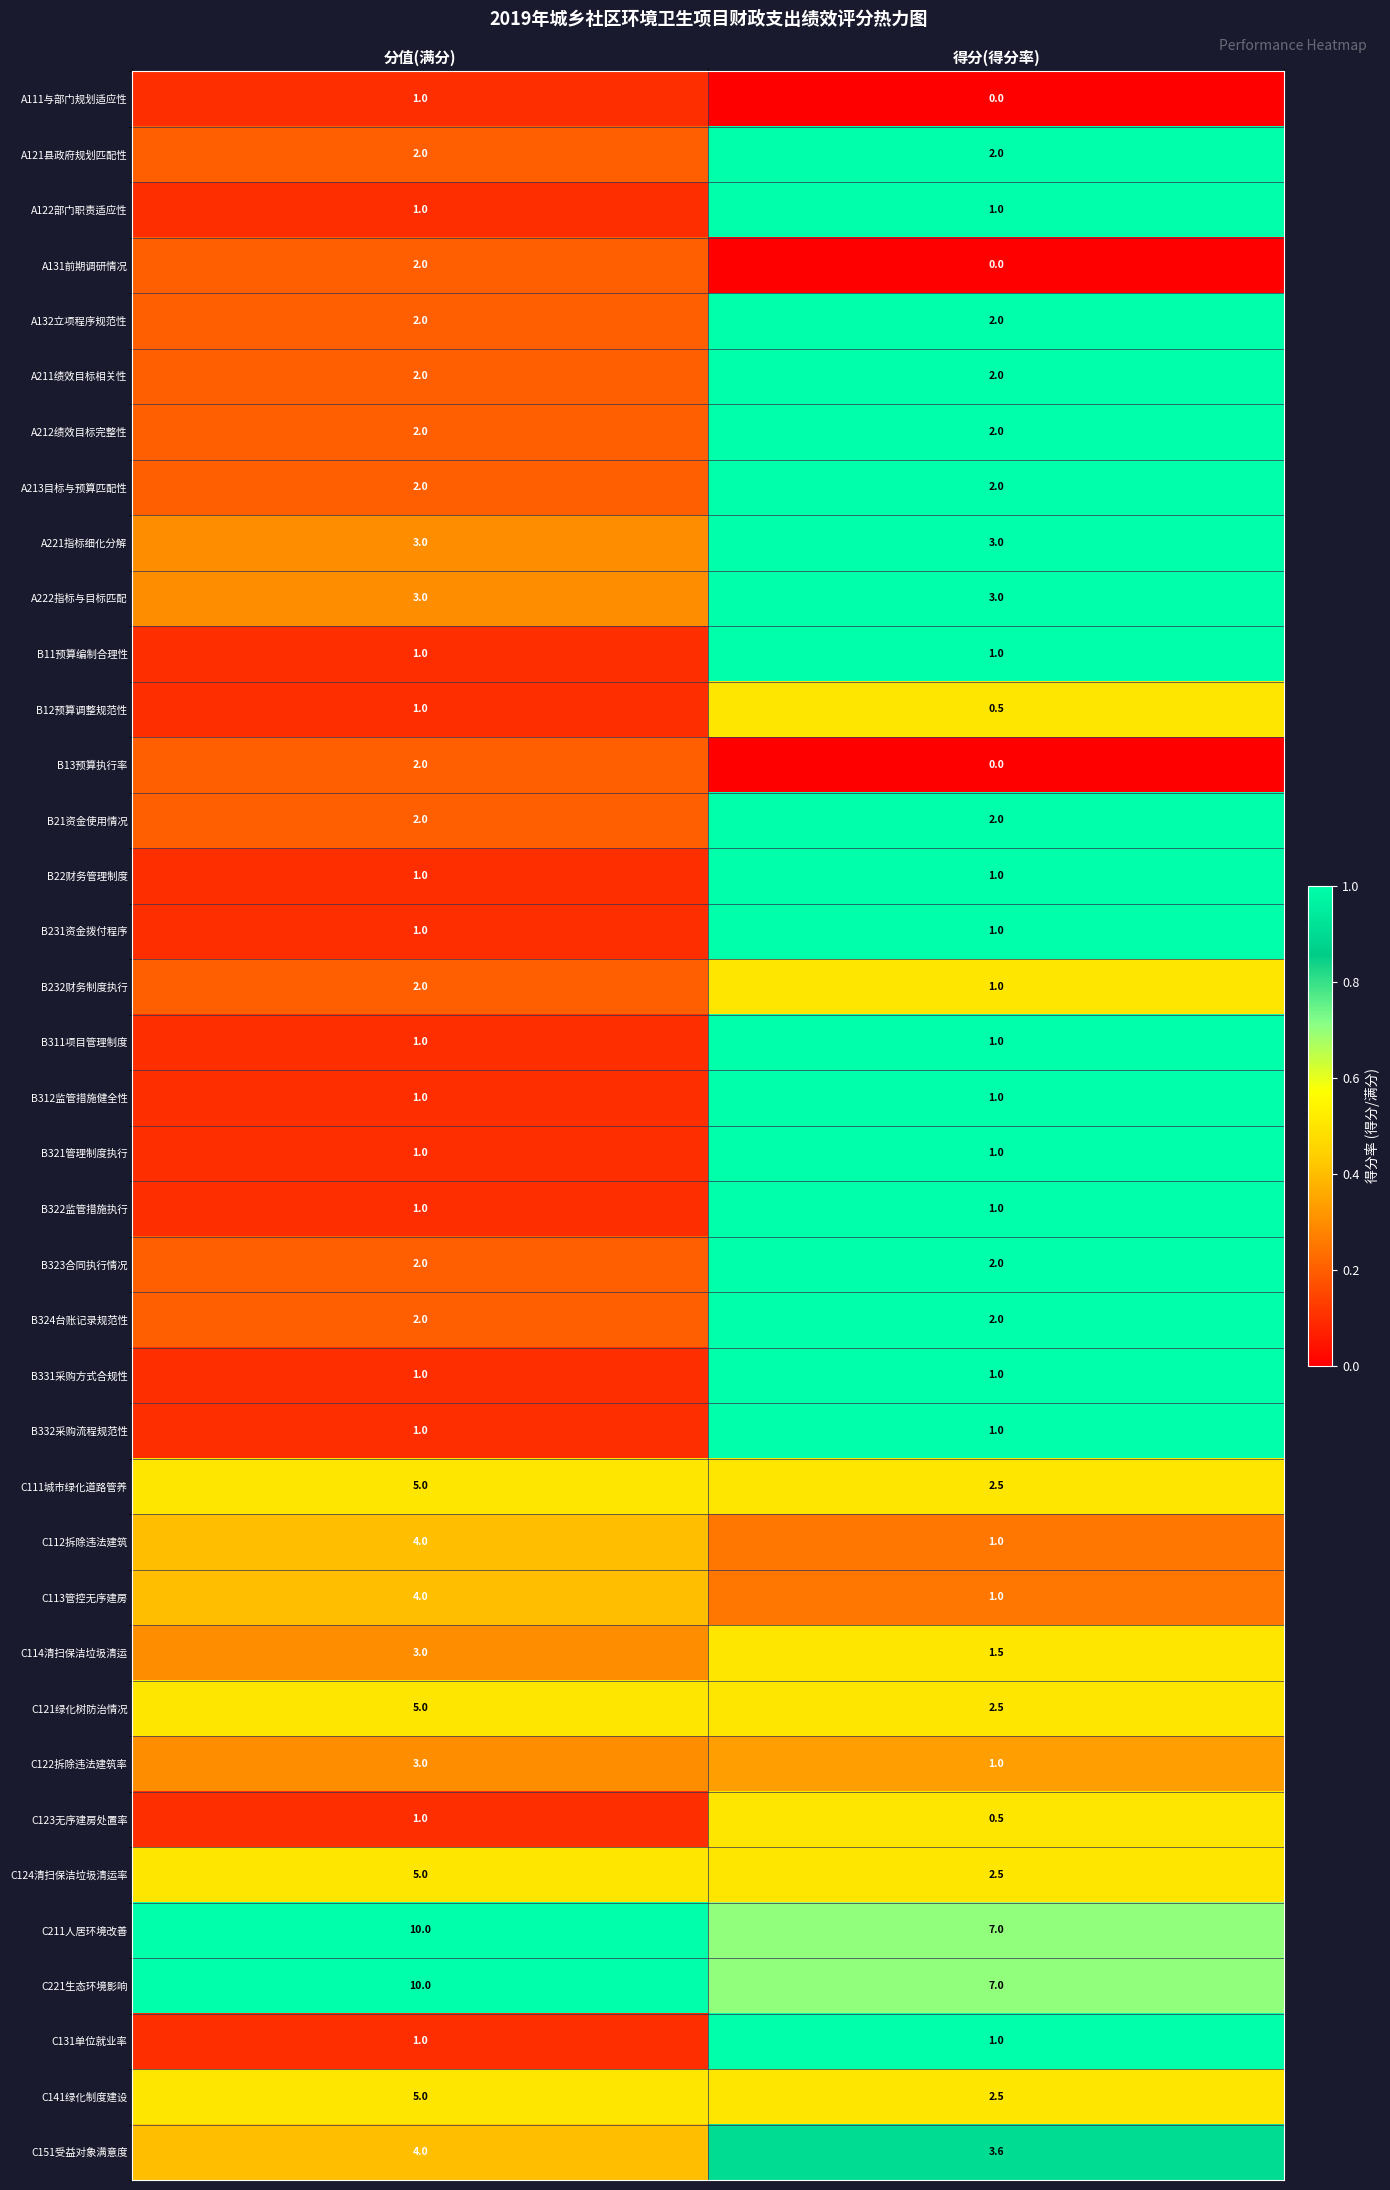

At which category does the chart reach its peak across all series?

分值(满分)